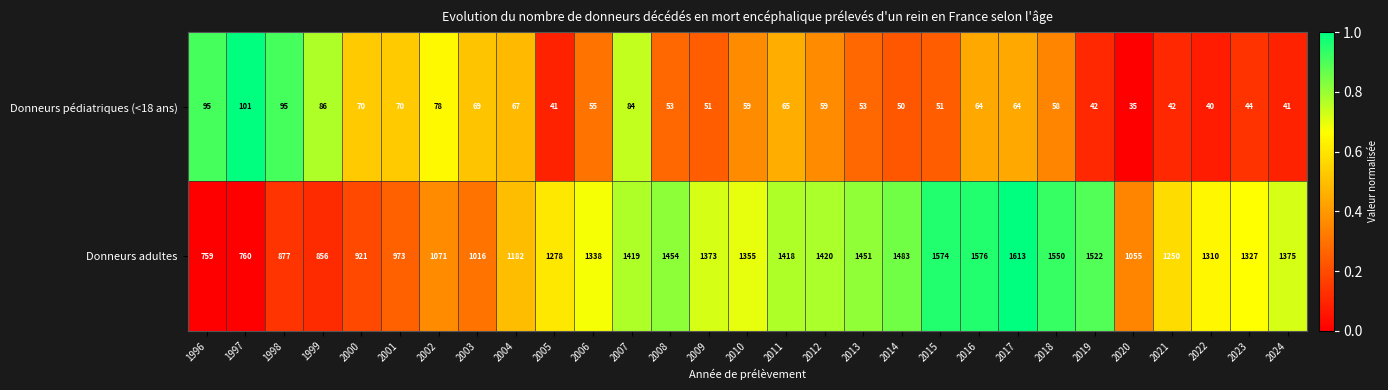

At 1998, list the series in order from smallest to largest.

Donneurs pédiatriques (<18 ans), Donneurs adultes